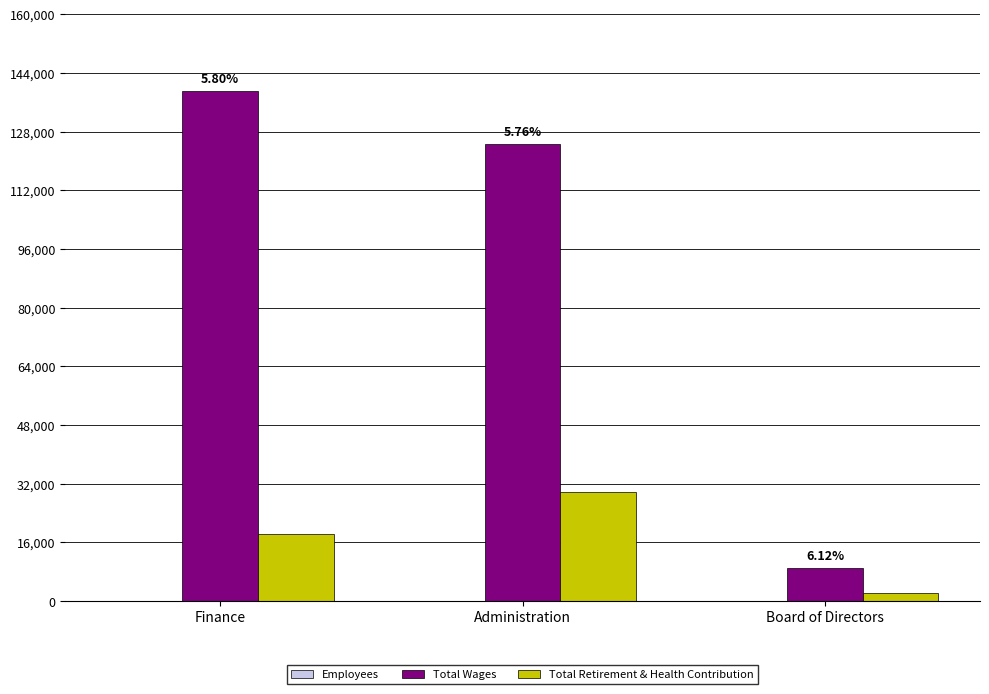

Which category has the highest value across all series?

Finance